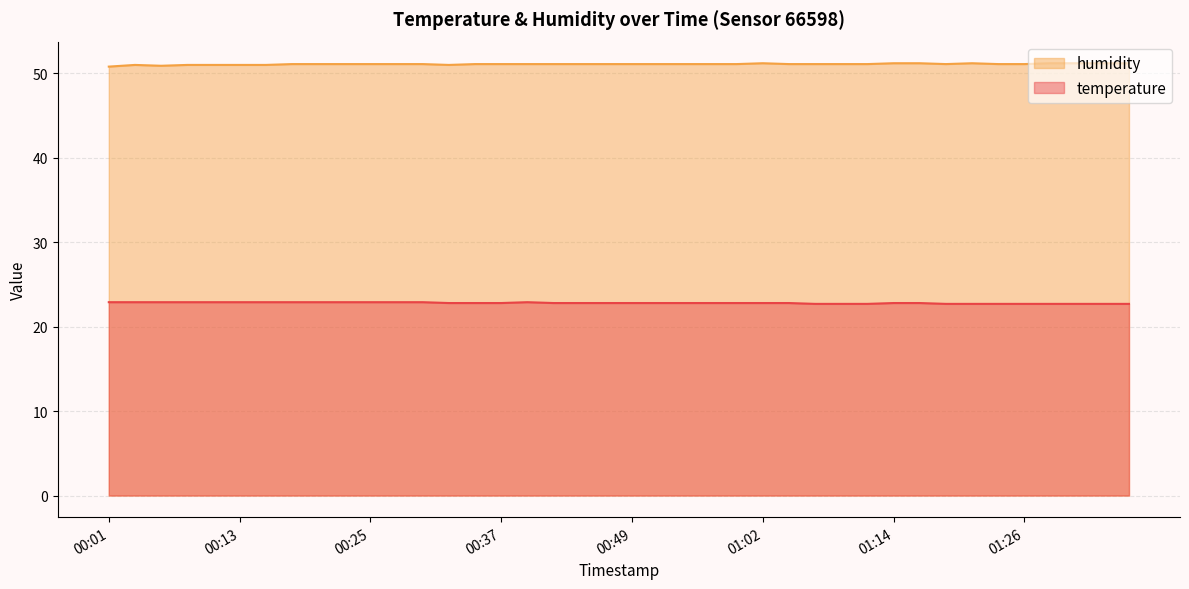

What is the average value of the temperature series?

22.8